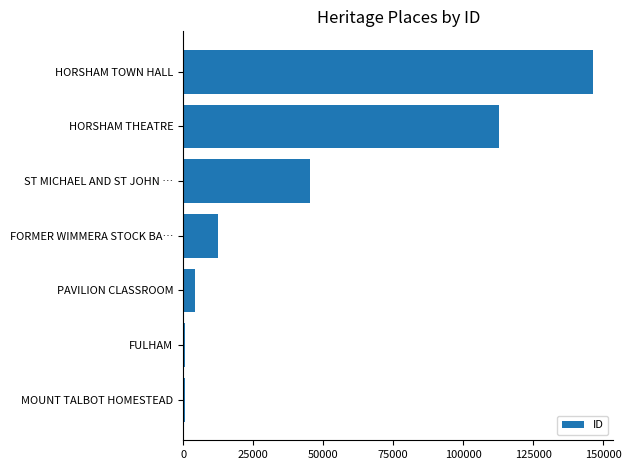

Are the bars grouped side by side (vs. stacked)?

No